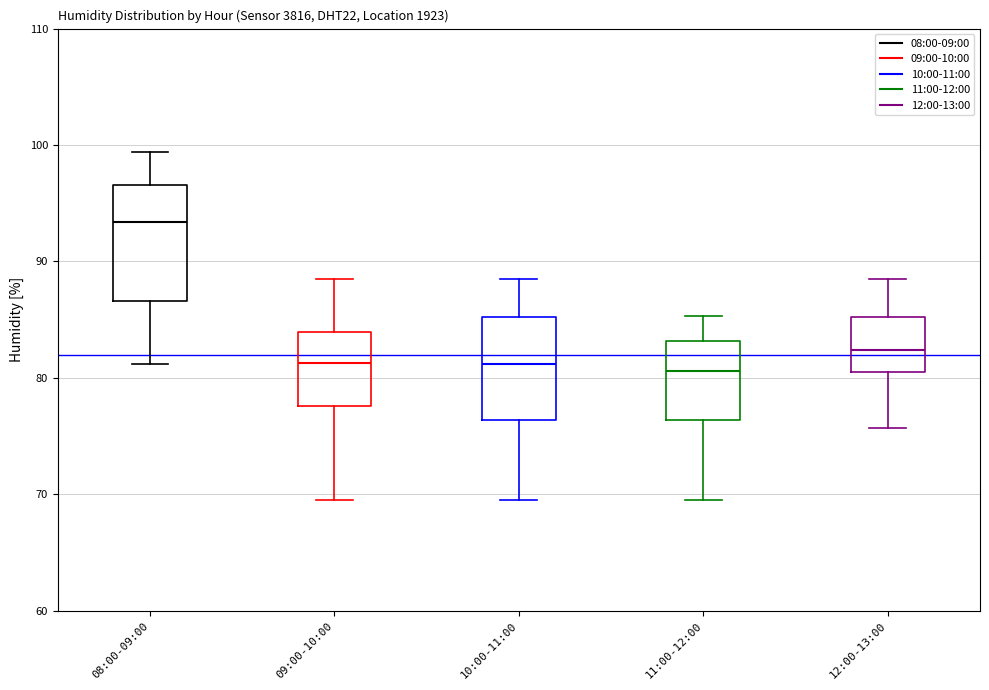

Reading left to right, transcribe this box plot: for each box, give where its median line is, the range the box spans, and where its two whiskers end, as read against the y-axis. The values are not printed on the chart, so give them approximately, as read against the axis.

08:00-09:00: median 93, box 87 to 97, whiskers 81 to 99
09:00-10:00: median 81, box 78 to 84, whiskers 70 to 89
10:00-11:00: median 81, box 76 to 85, whiskers 70 to 89
11:00-12:00: median 81, box 76 to 83, whiskers 70 to 85
12:00-13:00: median 82, box 81 to 85, whiskers 76 to 89